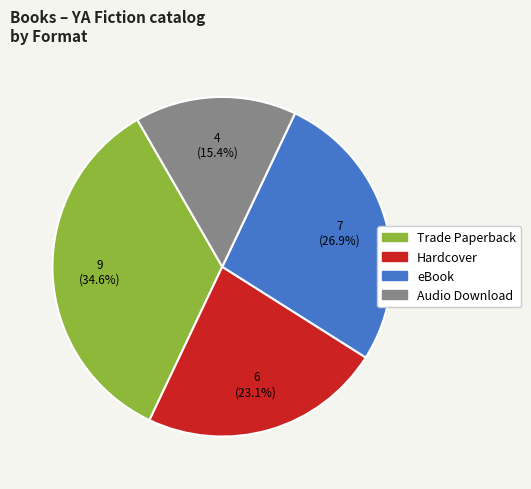

What percentage do eBook and Audio Download together represent?

42.3%